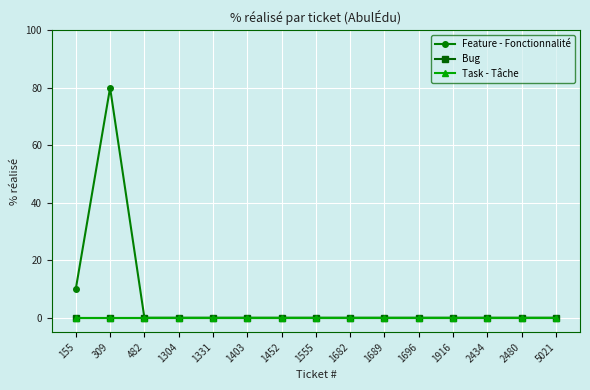

Is this an area chart (filled region under the line)?

No